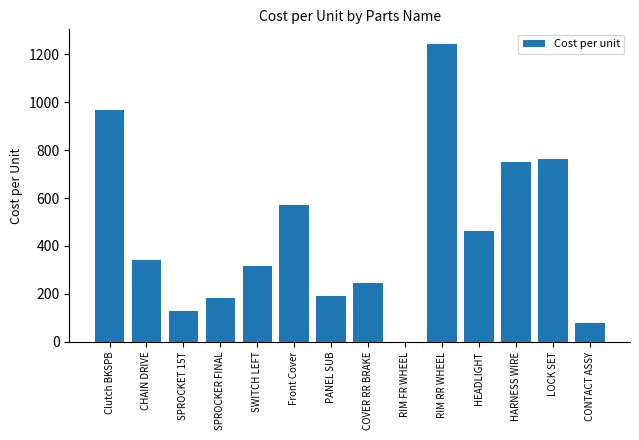

The chart shows a value of 187.5 at CHAIN DRIVE. True or false?

False